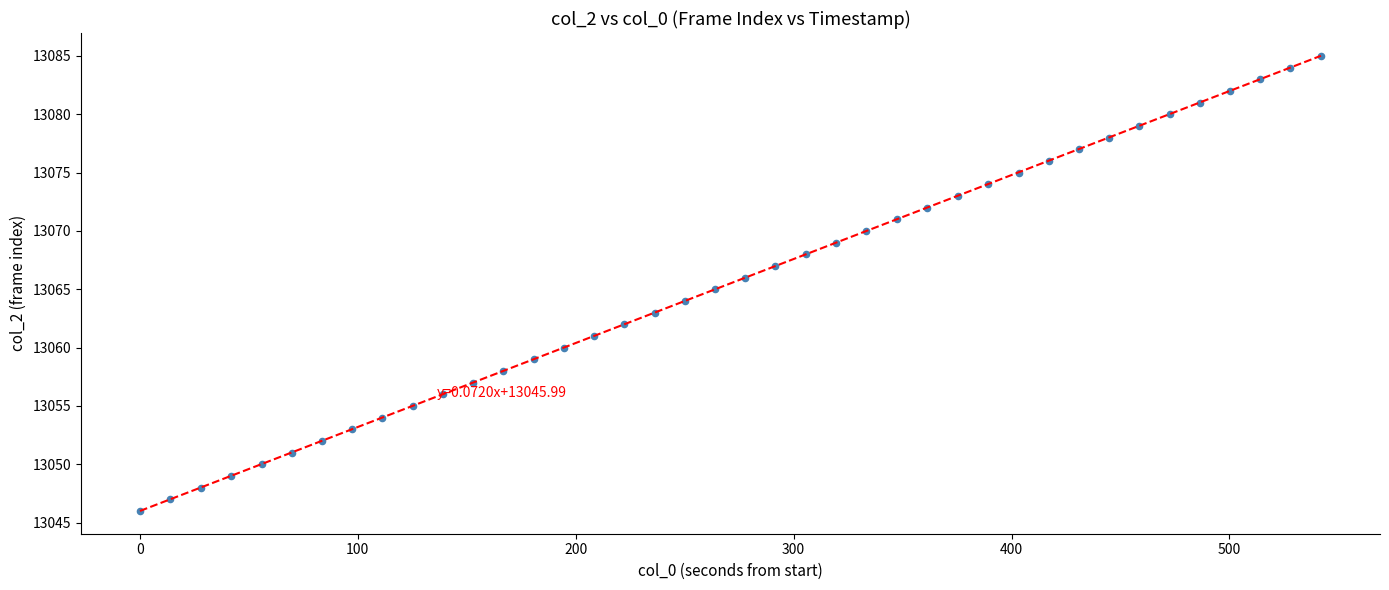

What is the range of Y values (max minus min)?

39